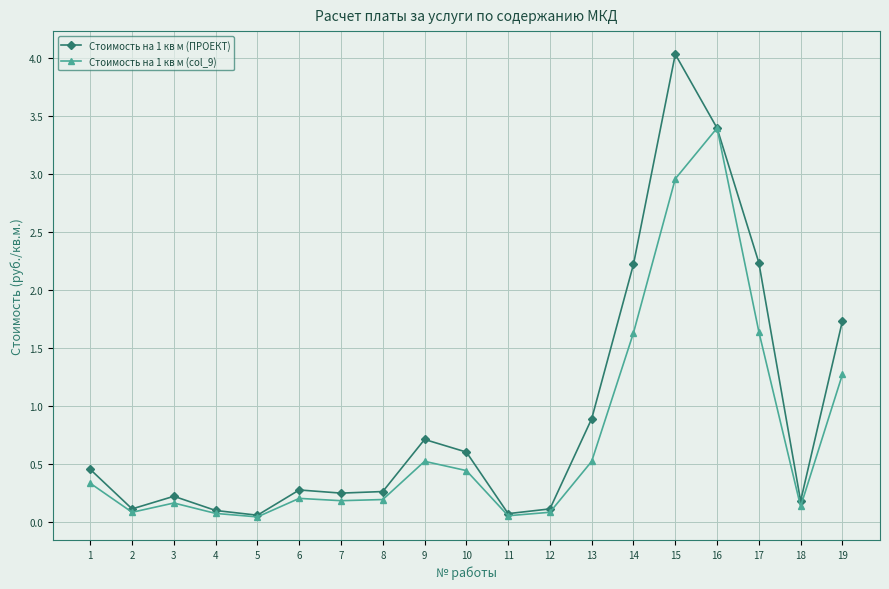

At which category does Стоимость на 1 кв м (ПРОЕКТ) reach its first local peak?

3